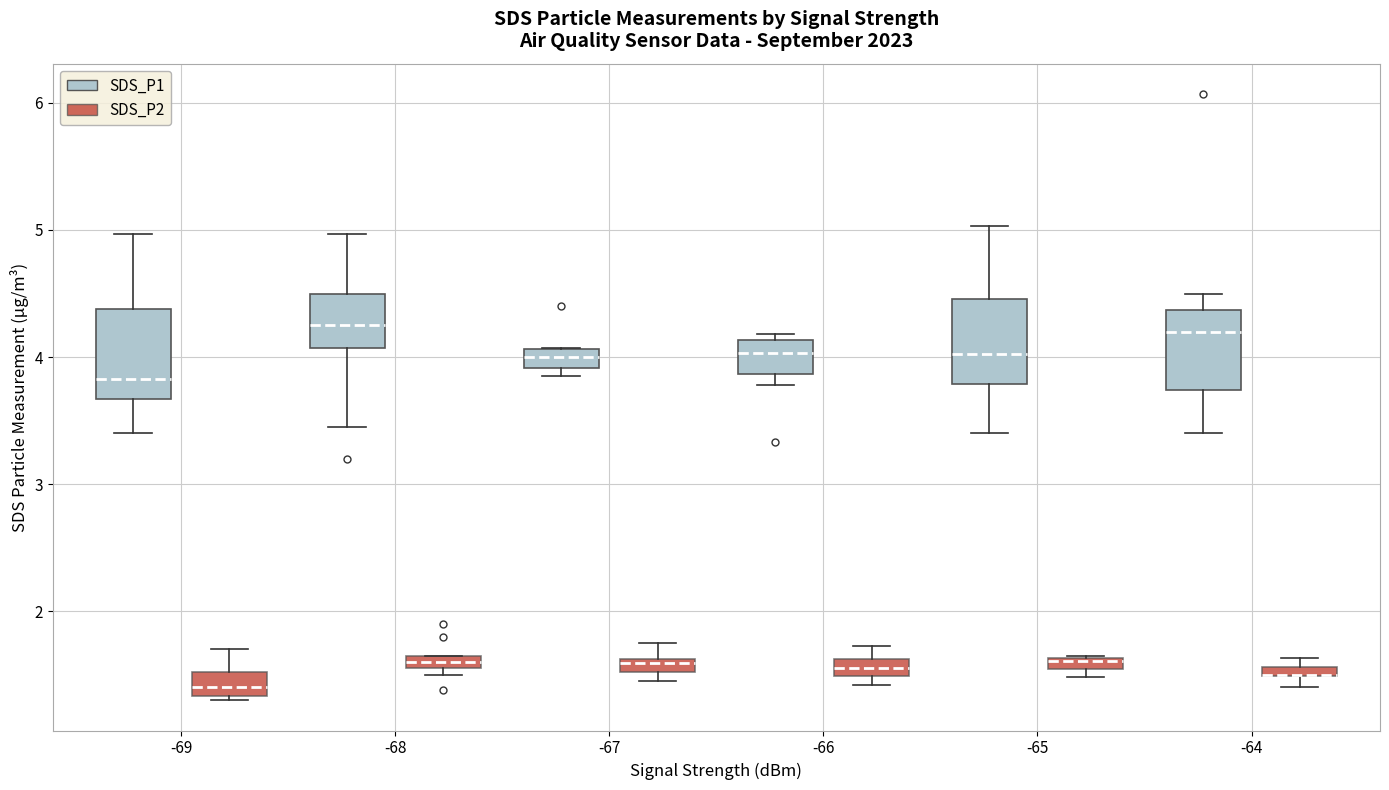

Where is the upper edge of the box for -64 (SDS_P2) on the y-axis? The values are not printed on the chart, so give them approximately, as read against the axis.

1.6